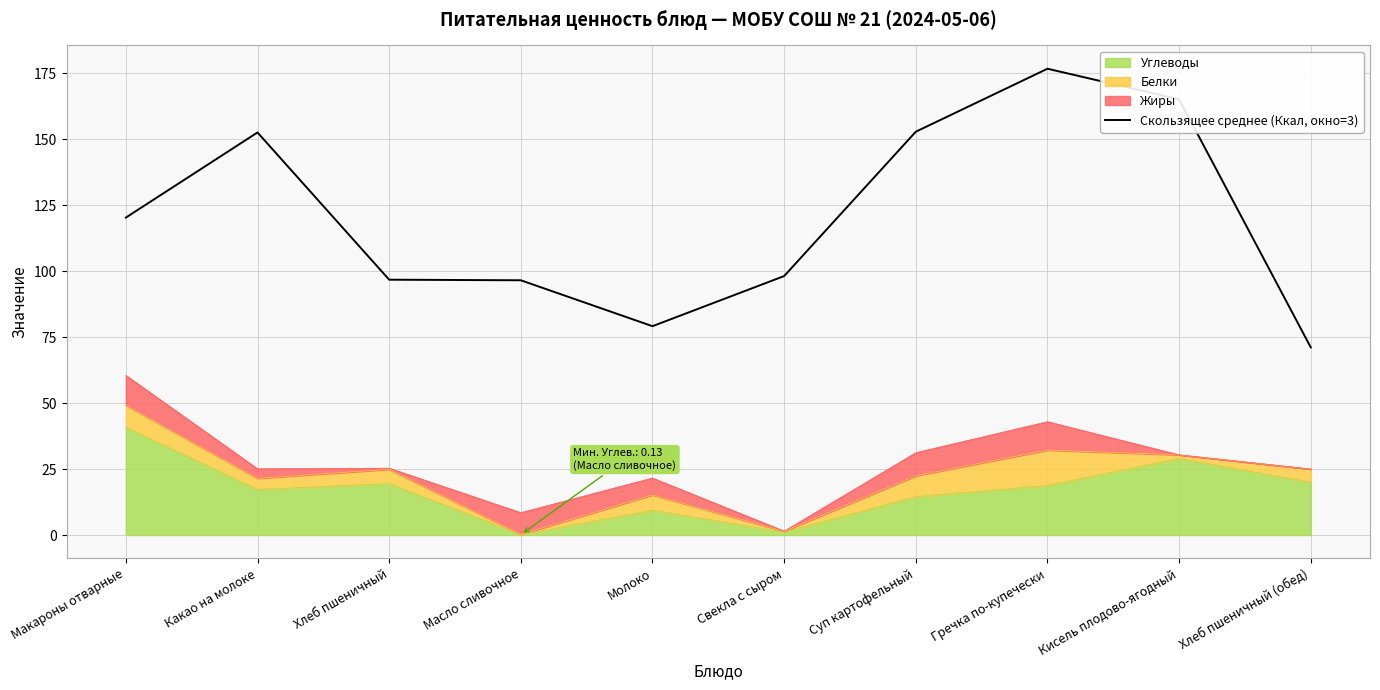

Rank the categories by value from highest to lowest.

Гречка по-купечески, Кисель плодово-ягодный, Суп картофельный, Какао на молоке, Макароны отварные, Свекла с сыром, Хлеб пшеничный, Масло сливочное, Молоко, Хлеб пшеничный (обед)